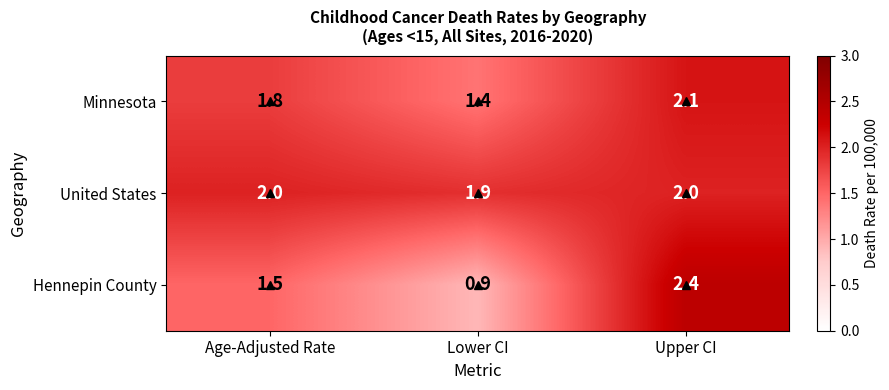

Count the United States values in the range 1 to 2.

3